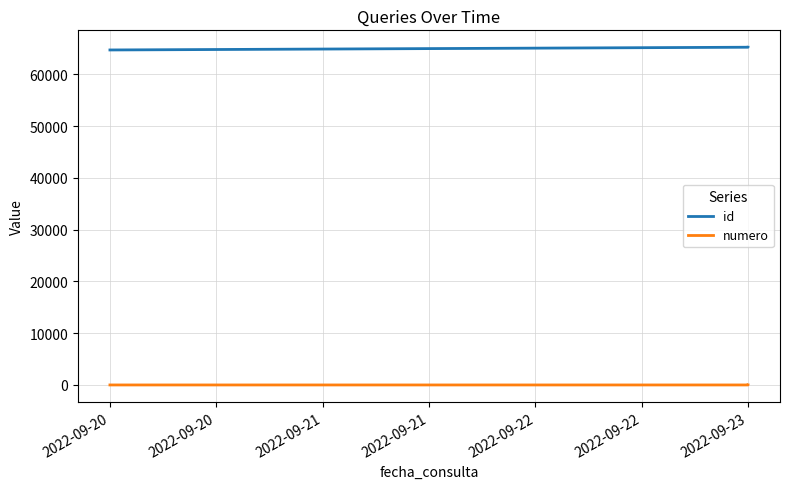

Read the id value at 2022-09-20, to the nearest 10.

64700